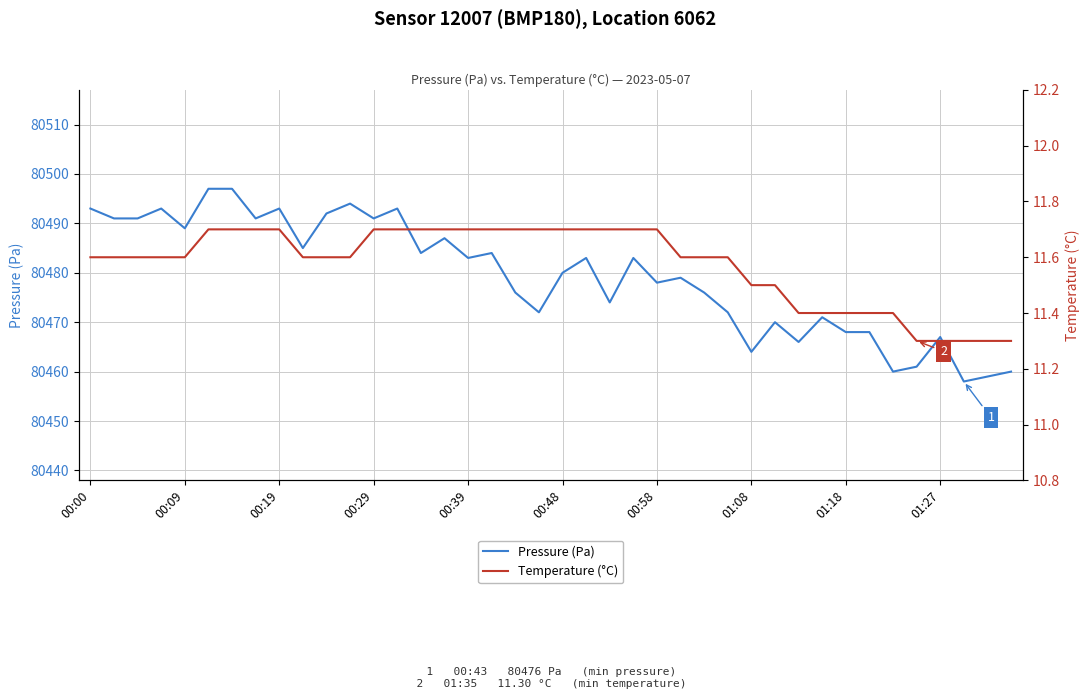

What is the highest value of the Pressure (Pa) series?

80497